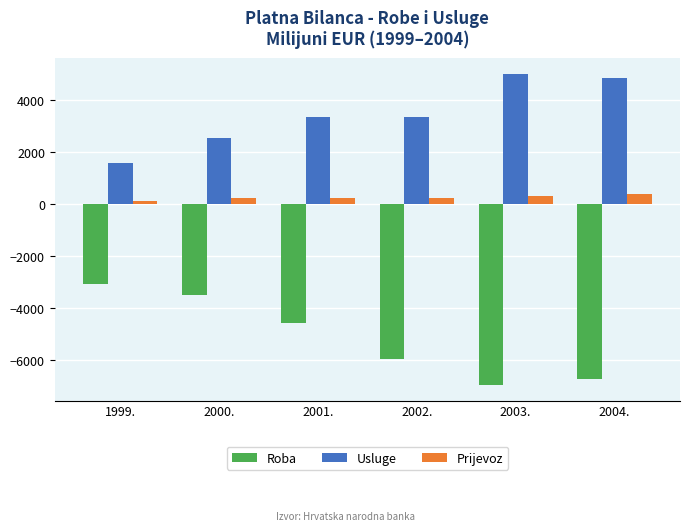

List the series in order of their peak value, highest first.

Usluge, Prijevoz, Roba